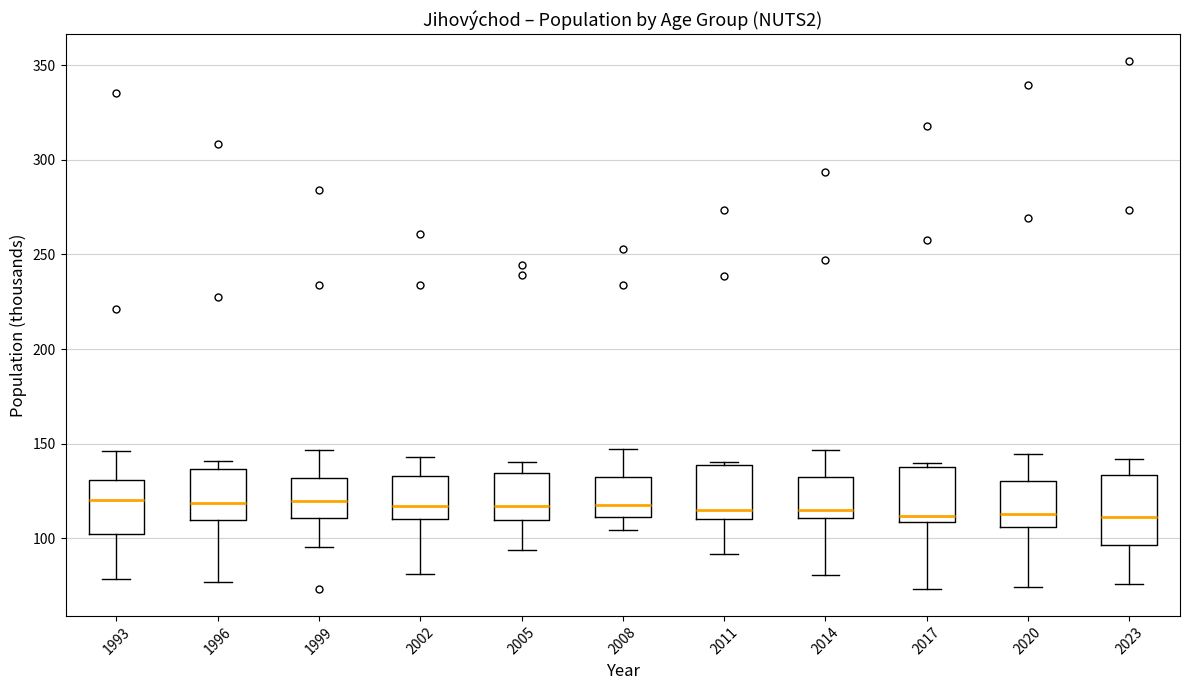

Comparing the boxes themselves (not the whiskers), which one is the tallest?

2023